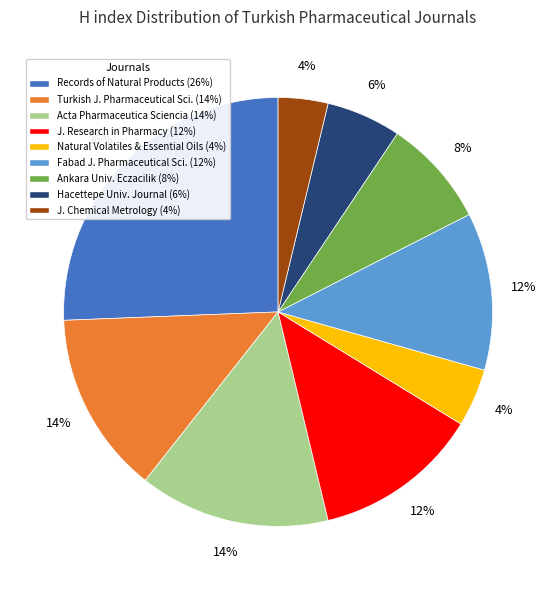

Is there any slice that represents more than half of the pie?

No